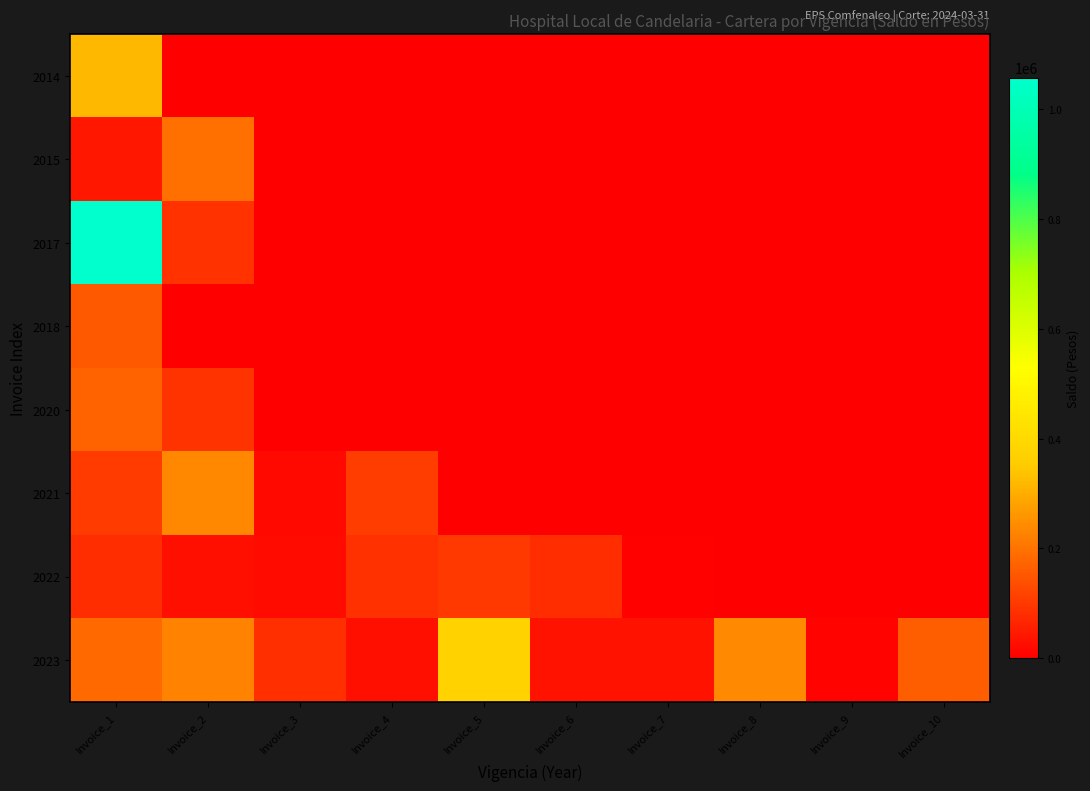

Which series changed the most between Invoice_3 and Invoice_8?

2023